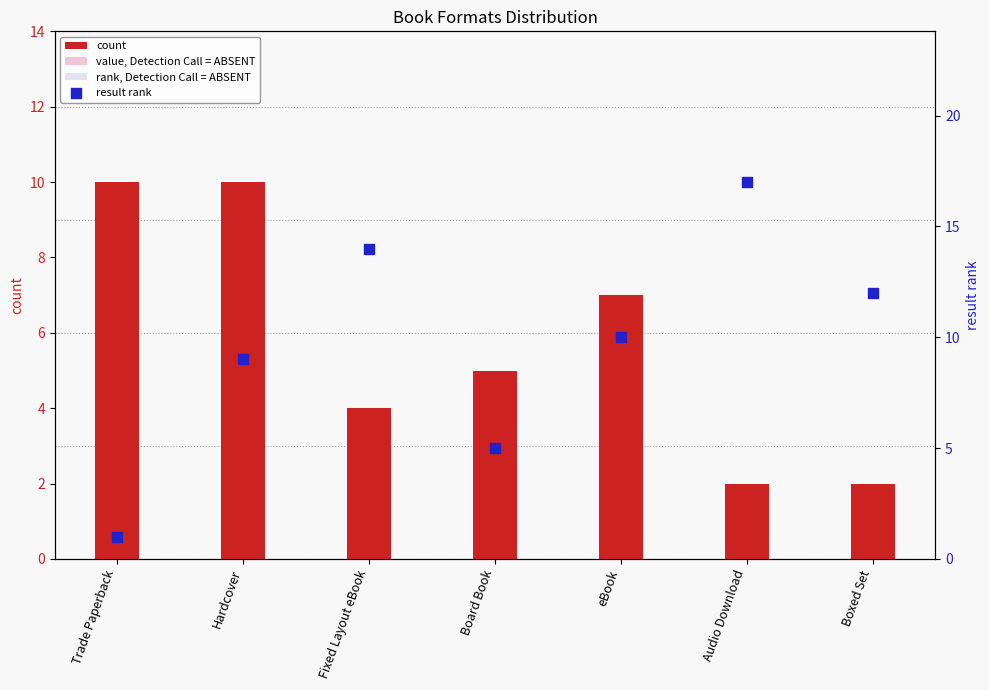

What are all the series names shown in the legend?

count, value, Detection Call = ABSENT, rank, Detection Call = ABSENT, result rank